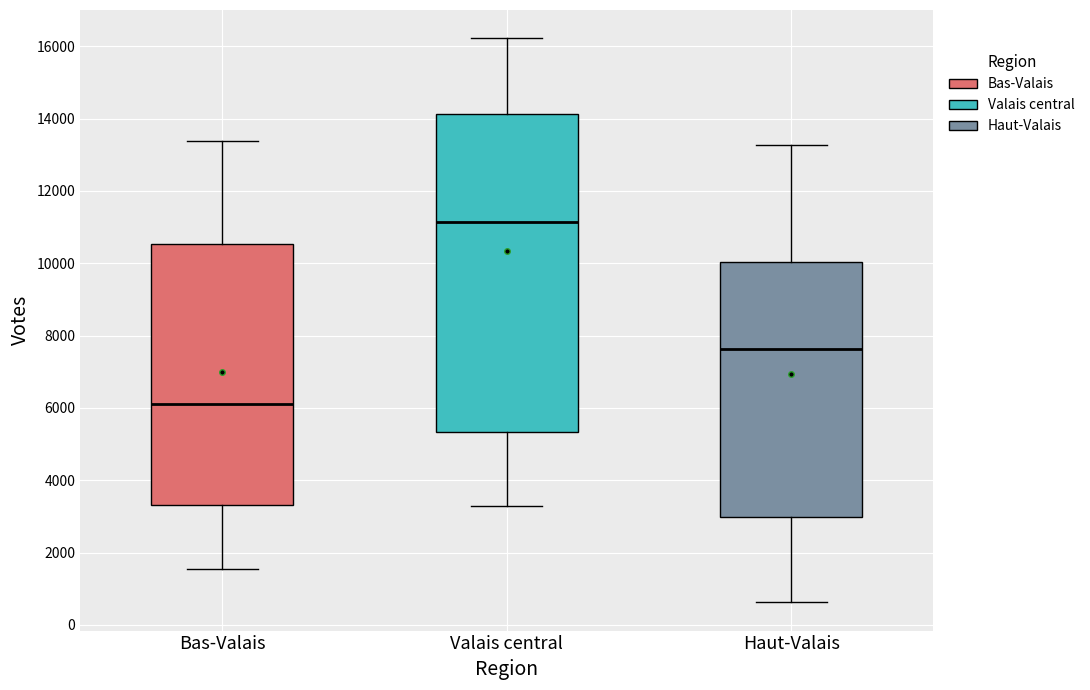

Which box's median line is the highest?

Valais central